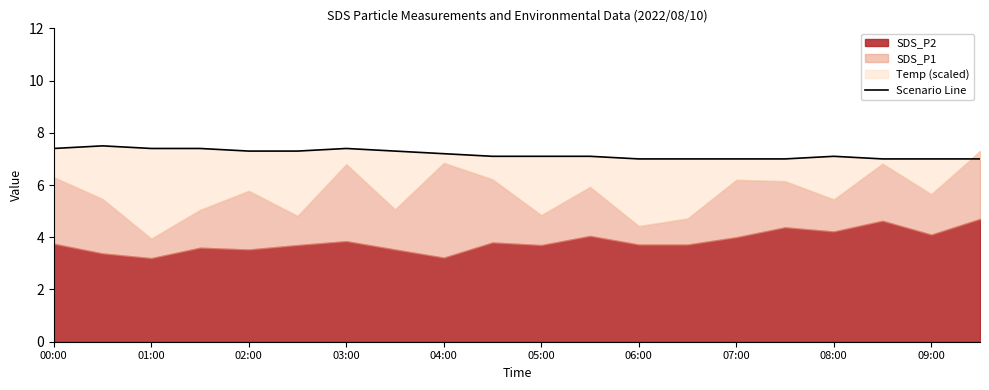

What is the difference between the second highest and second lowest values?

0.4